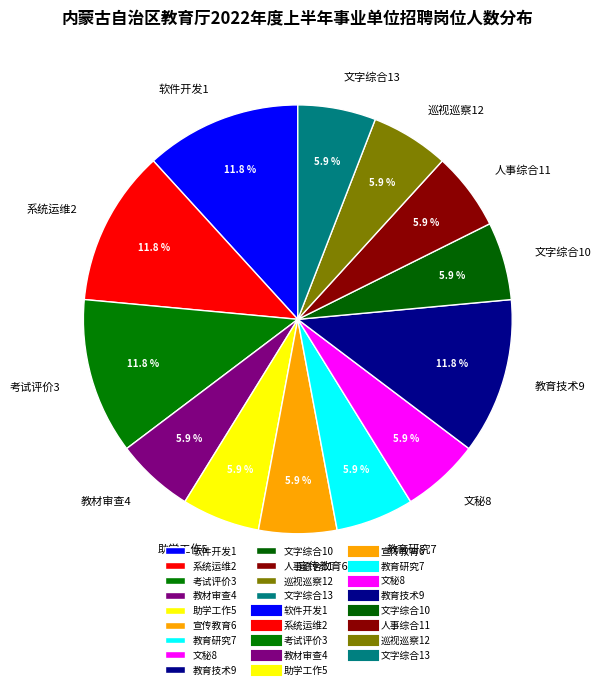

How many slices are in this pie chart?

13